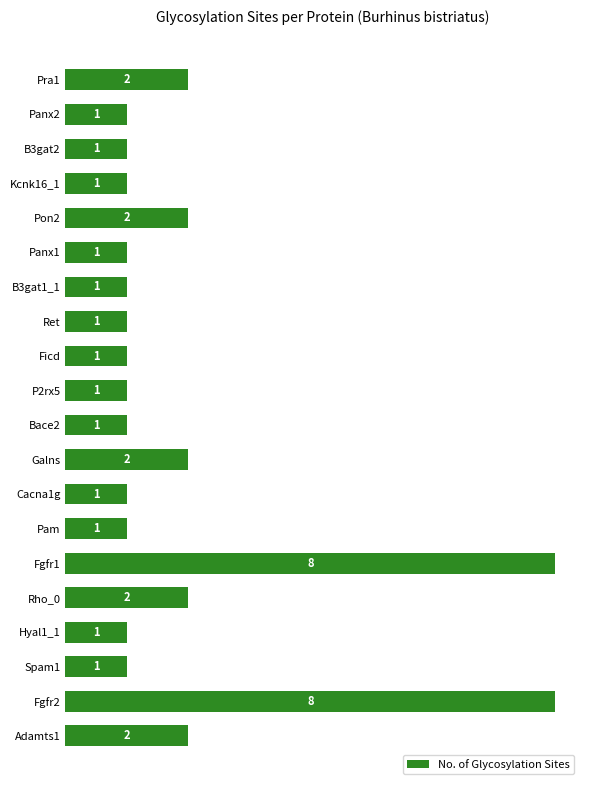

How many values exceed 1?

7